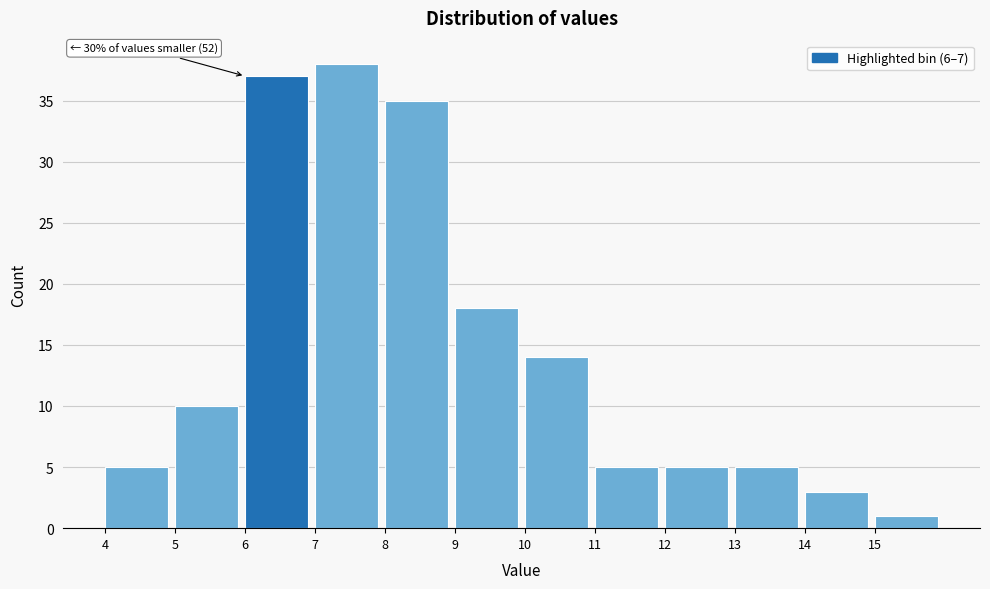

Over which range of the x-axis is the bar tallest?

7 to 8